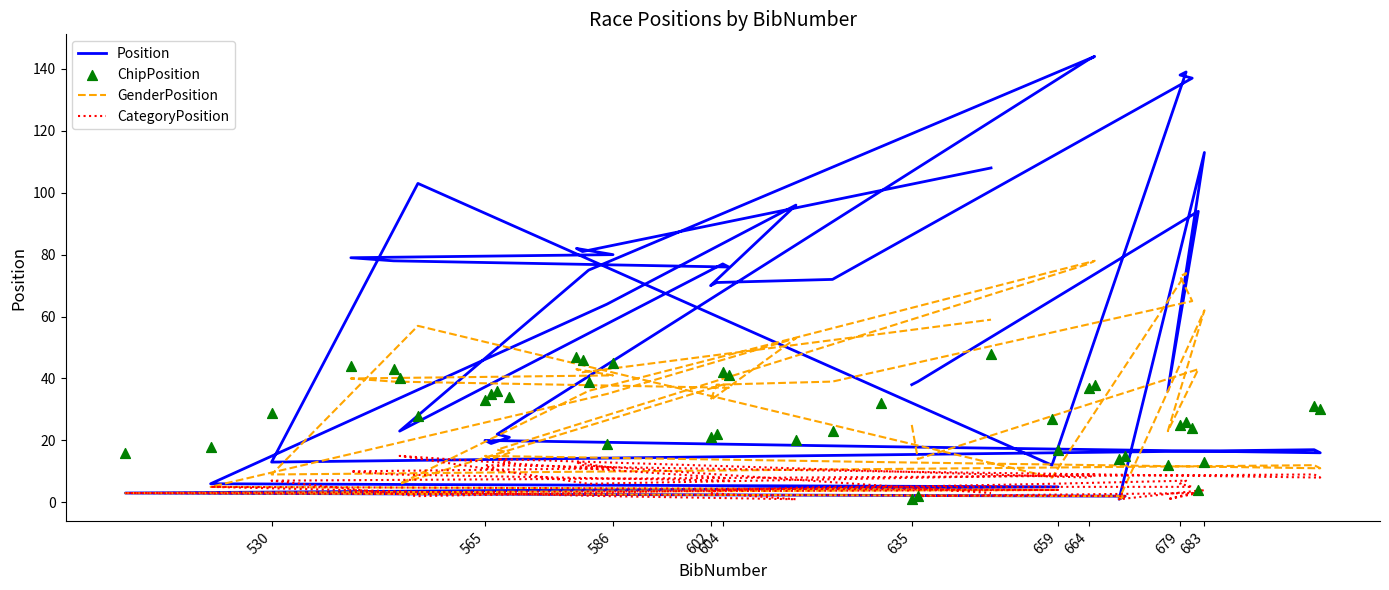

Which series has the largest total across all categories?

Position